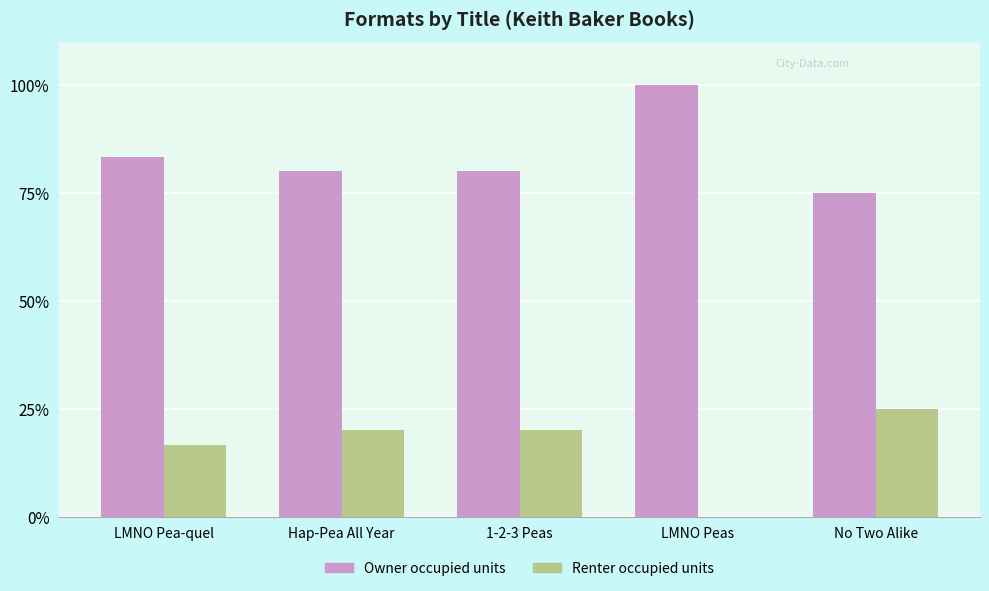

Does the chart contain stacked bars?

No